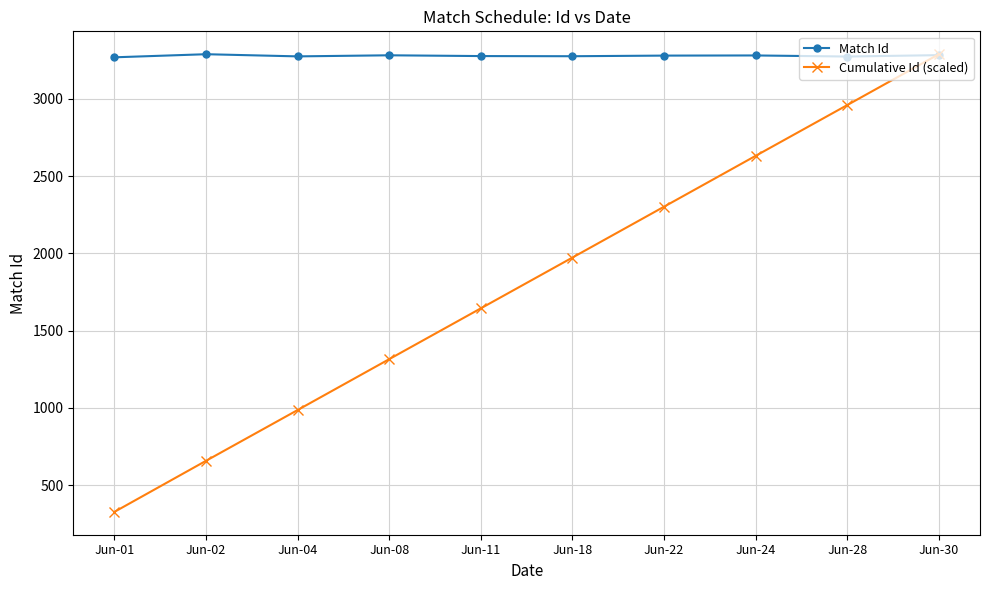

What are all the series names shown in the legend?

Match Id, Cumulative Id (scaled)